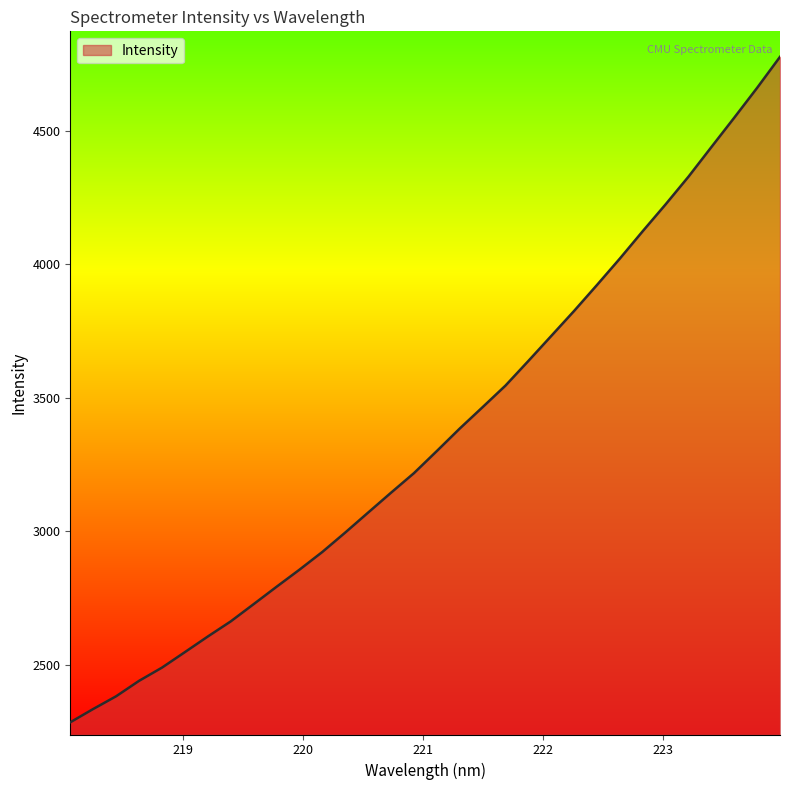

What is the minimum value shown in the chart?

2284.2